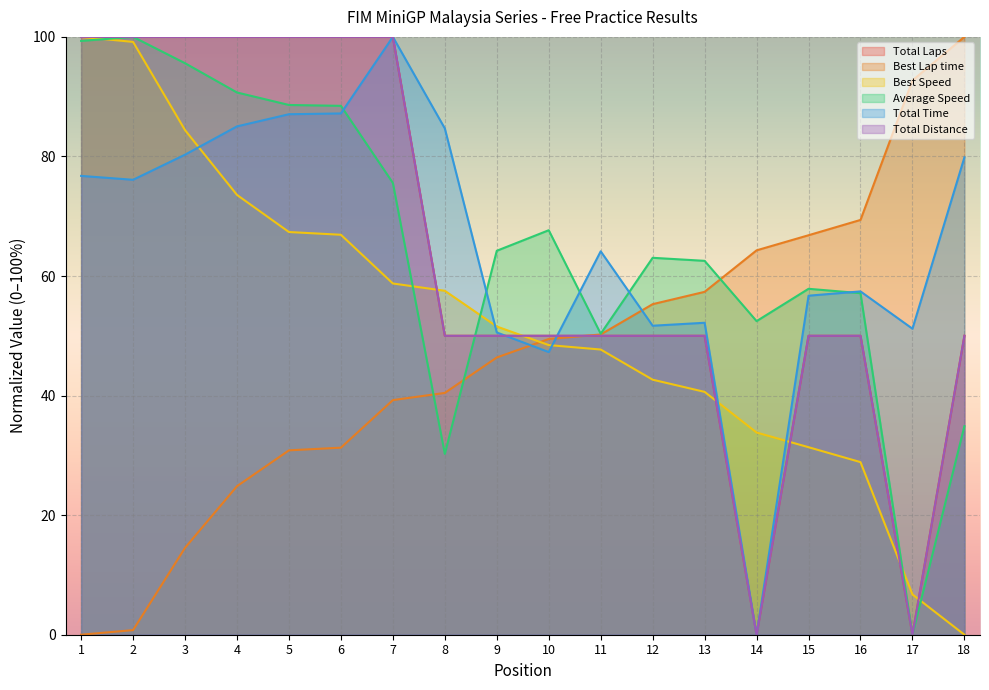

At which label does Best Lap time first exceed 49?

10